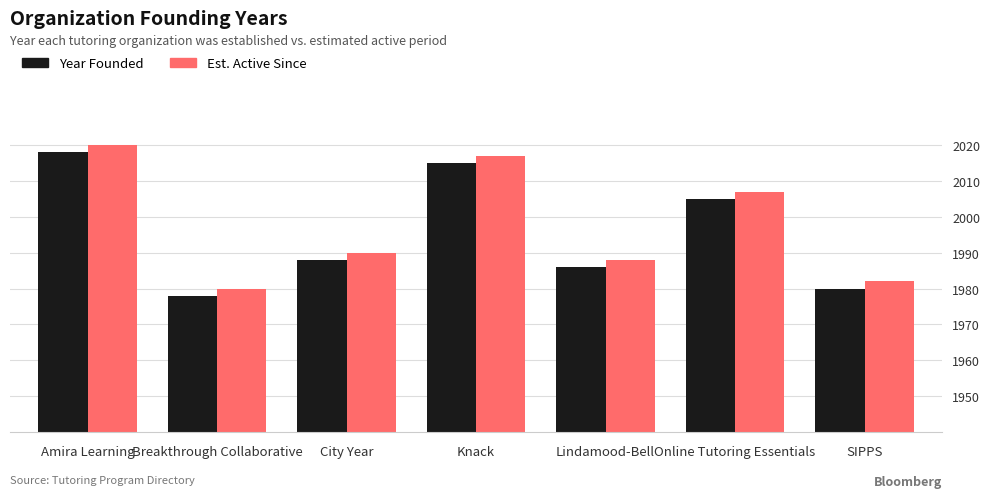

How many bars are there in each group?

2